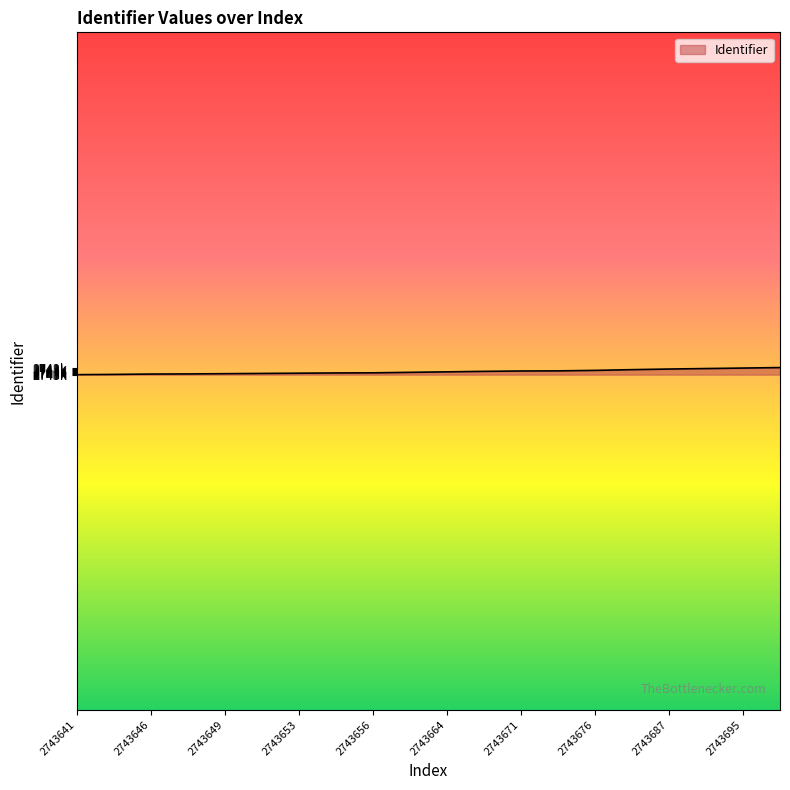

What is the sum of all values?

54873306